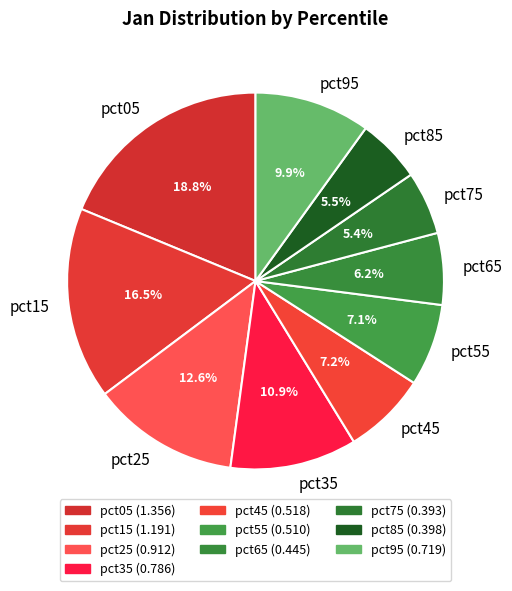

Is there a majority slice in this chart?

No